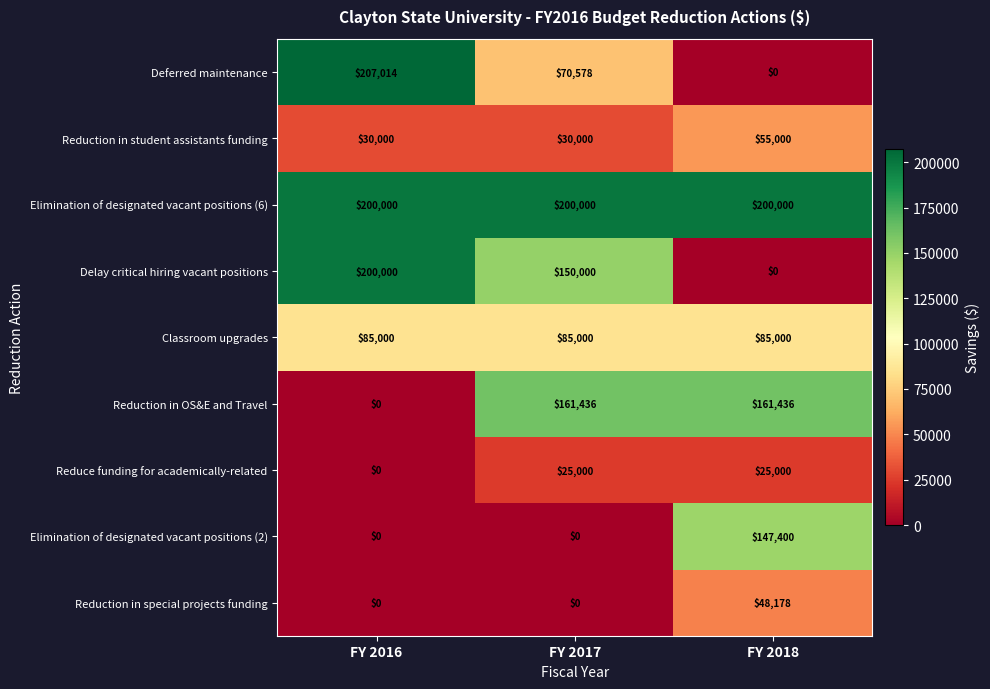

Count the number of categories in the chart.

3